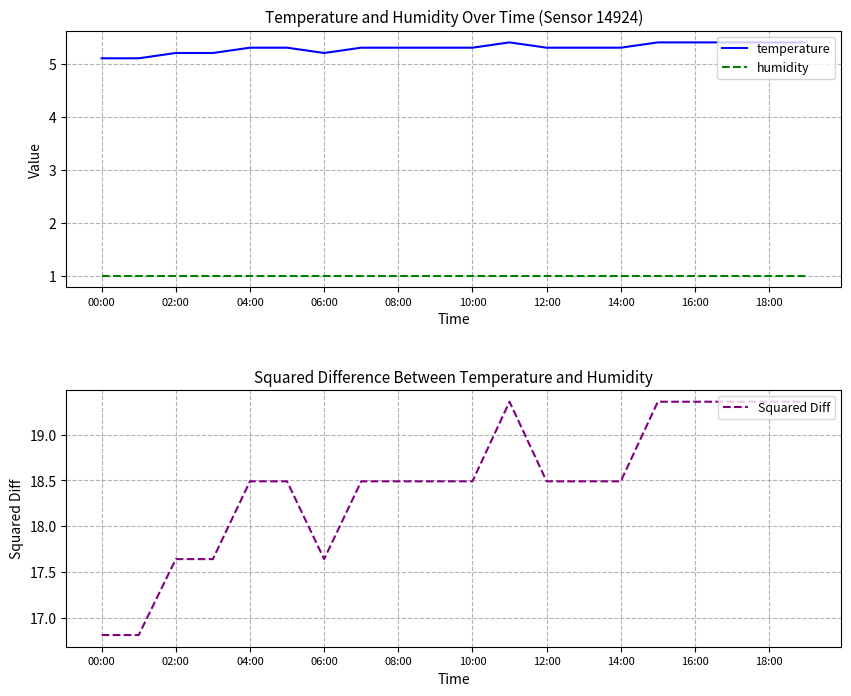

How many data points does each series have?

20